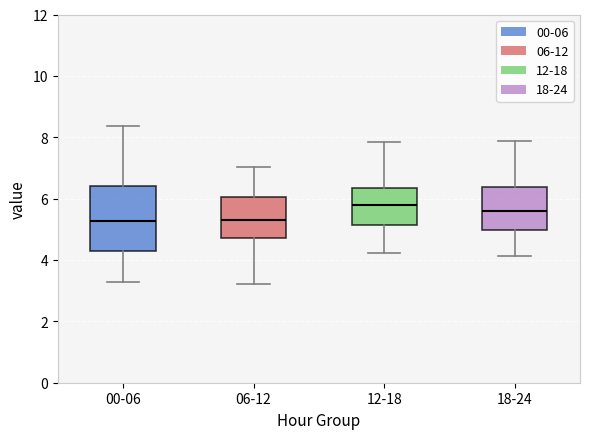

Where does the upper whisker of the box for 18-24 end on the y-axis? The values are not printed on the chart, so give them approximately, as read against the axis.

7.8